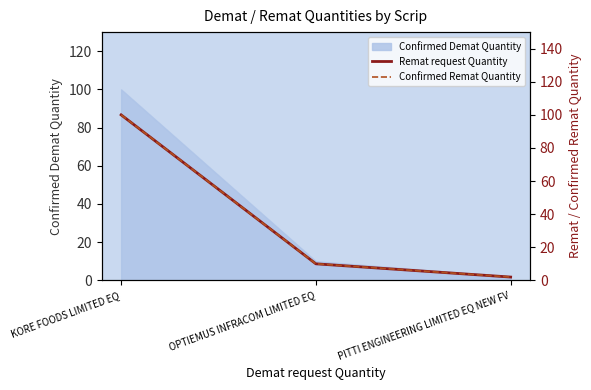

The Confirmed Demat Quantity series shows 100 at KORE FOODS LIMITED EQ. True or false?

True